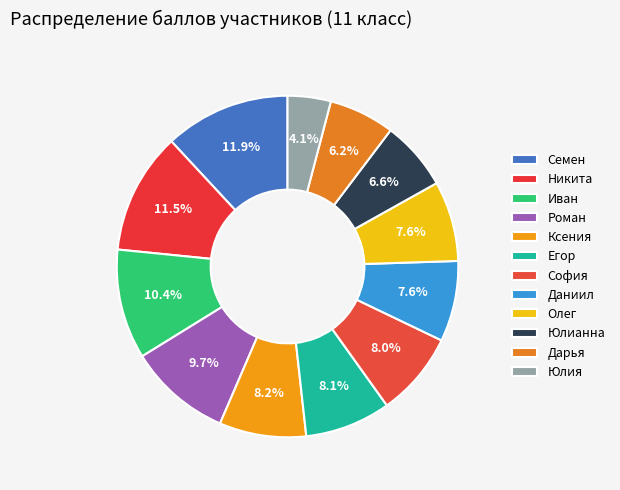

Which category has the biggest portion of the pie?

Семен